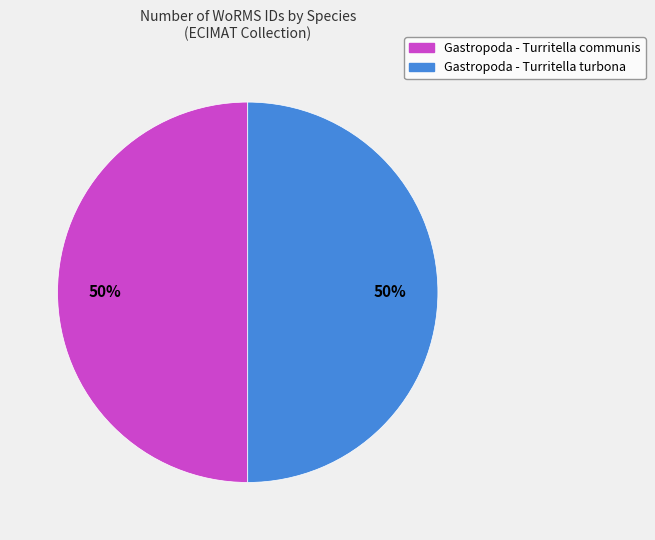

What is the ratio of the value at Gastropoda - Turritella turbona to the value at Gastropoda - Turritella communis?

1.0